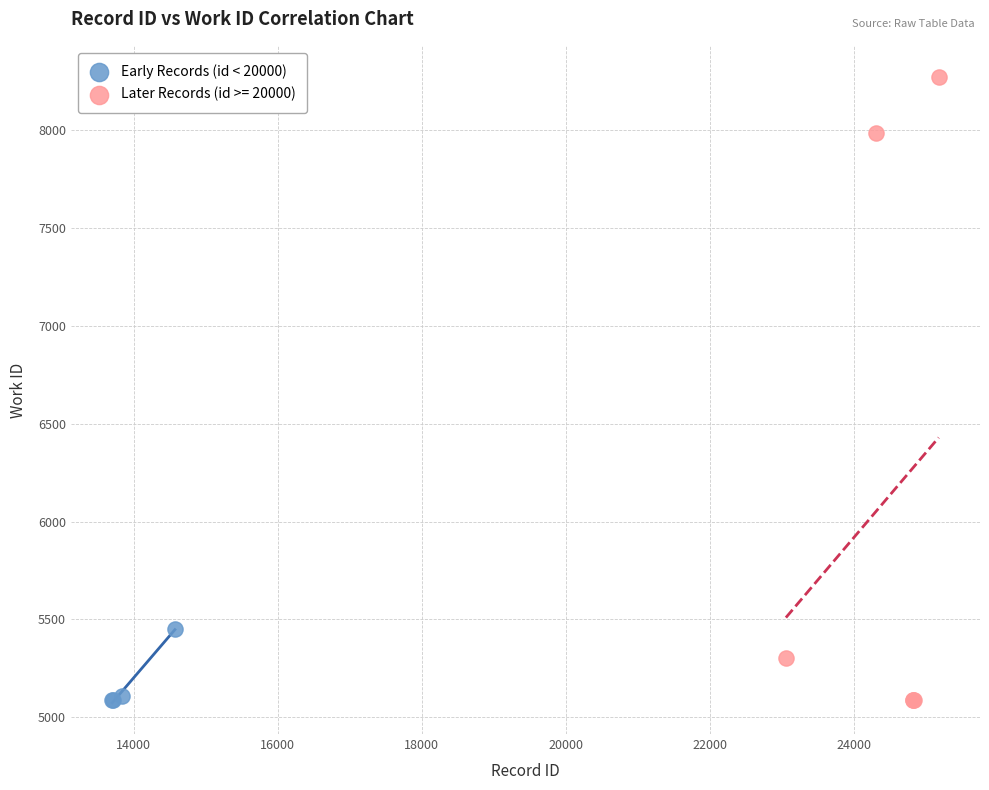

Which series has the widest spread of Y values?

Later Records (id >= 20000)